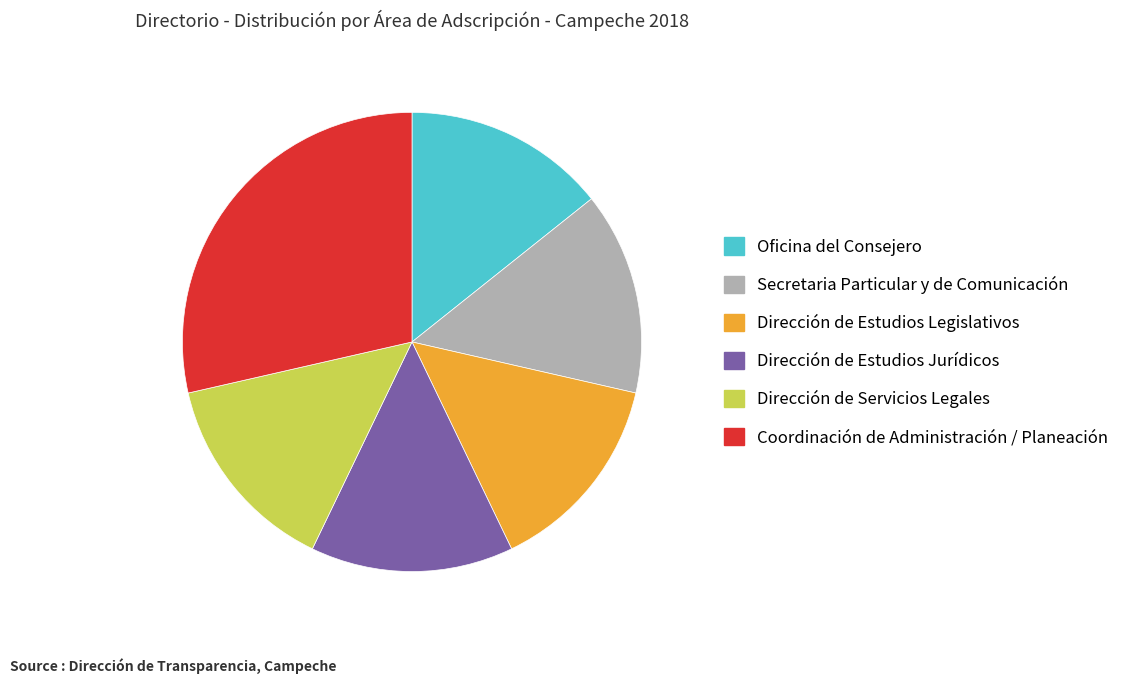

Is the sum of Dirección de Estudios Jurídicos and Secretaria Particular y de Comunicación greater than half?

No